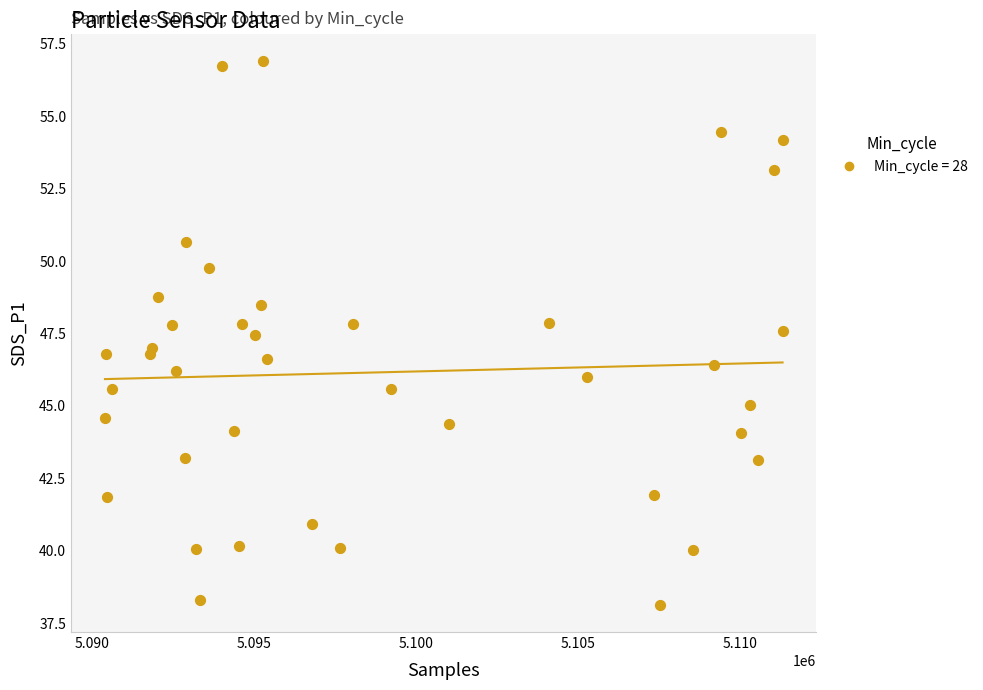

What is the range of X values (max minus min)?

20908.0